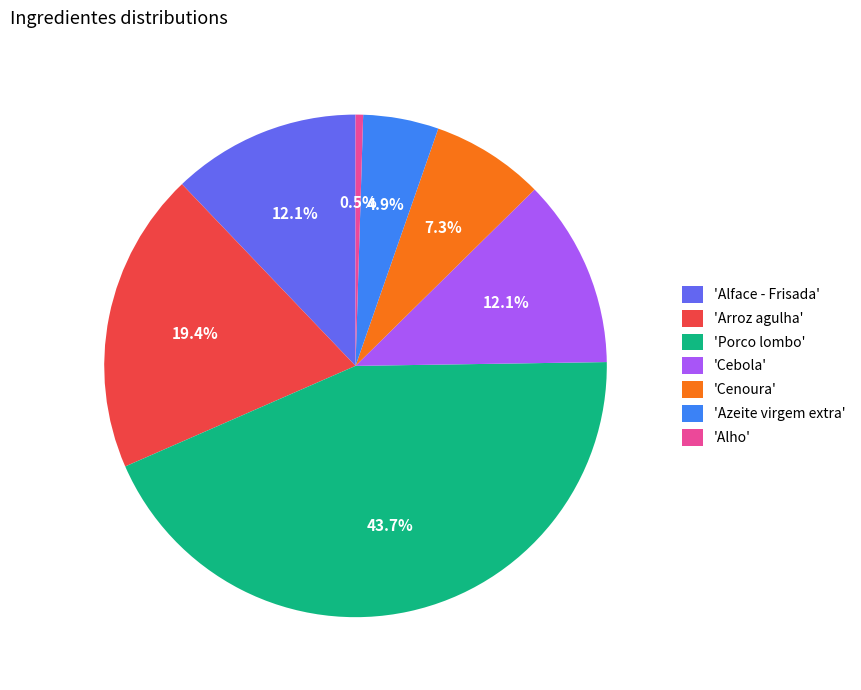

Does any single category account for the majority?

No